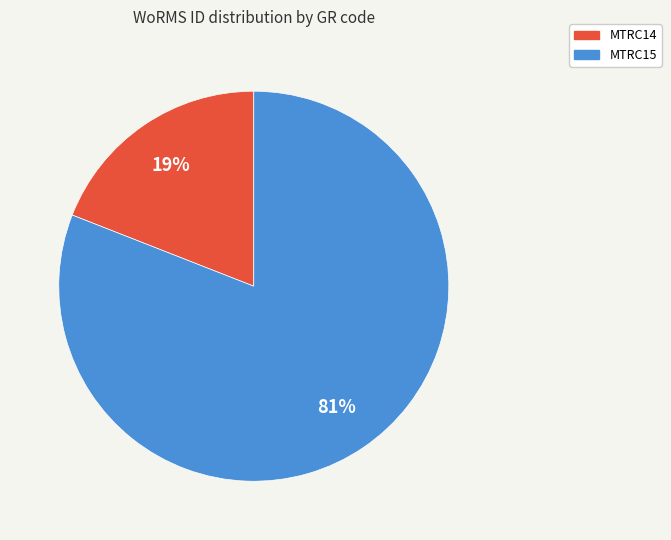

To the nearest percent, what is the difference between the MTRC14 and MTRC15 slice percentages?

62%